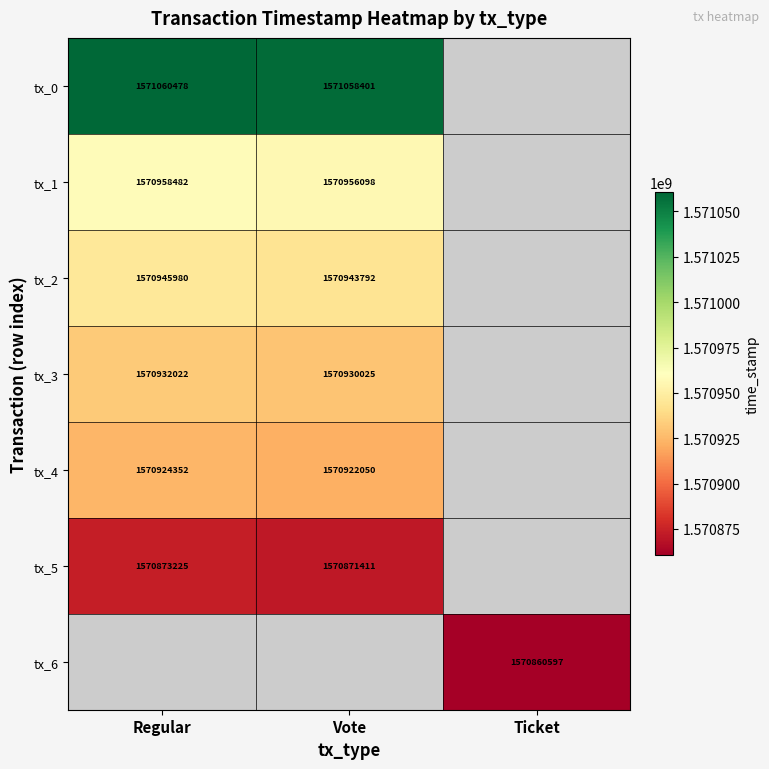

What is the sum of the tx_0 values at Regular and Vote?

3142118879